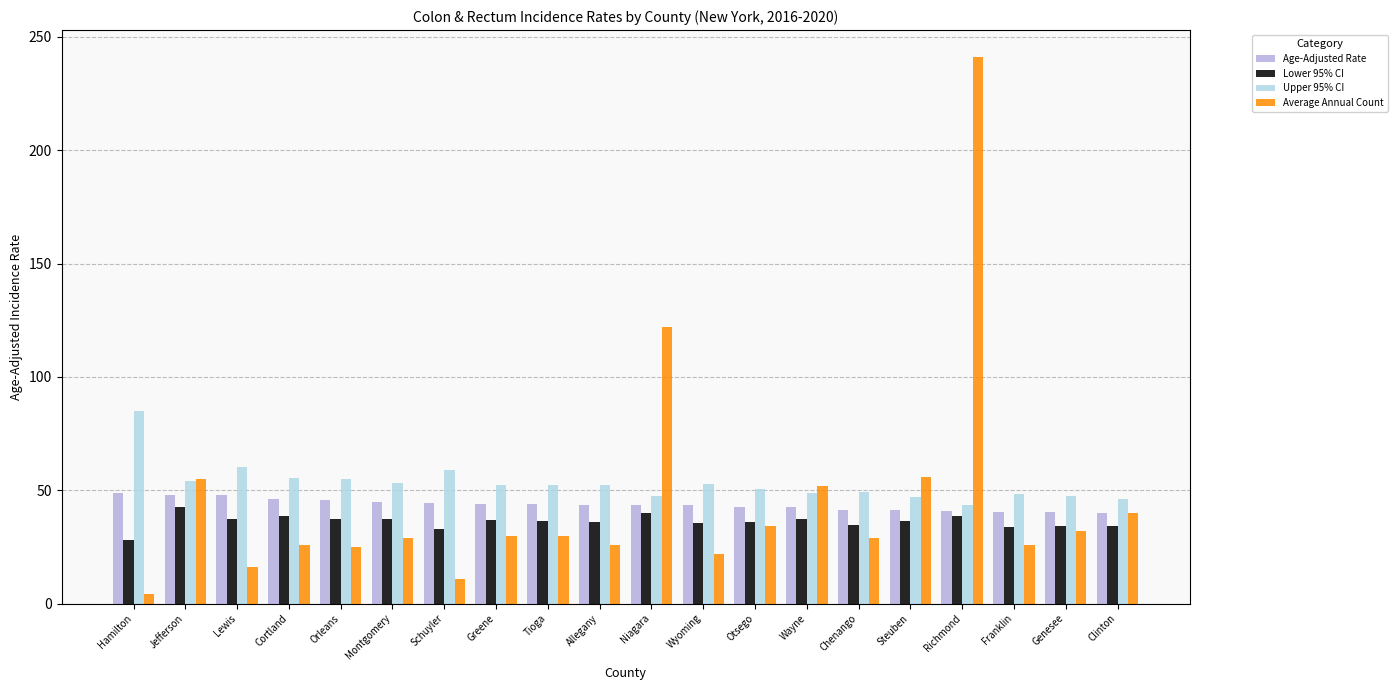

How many bars are there in total?

80